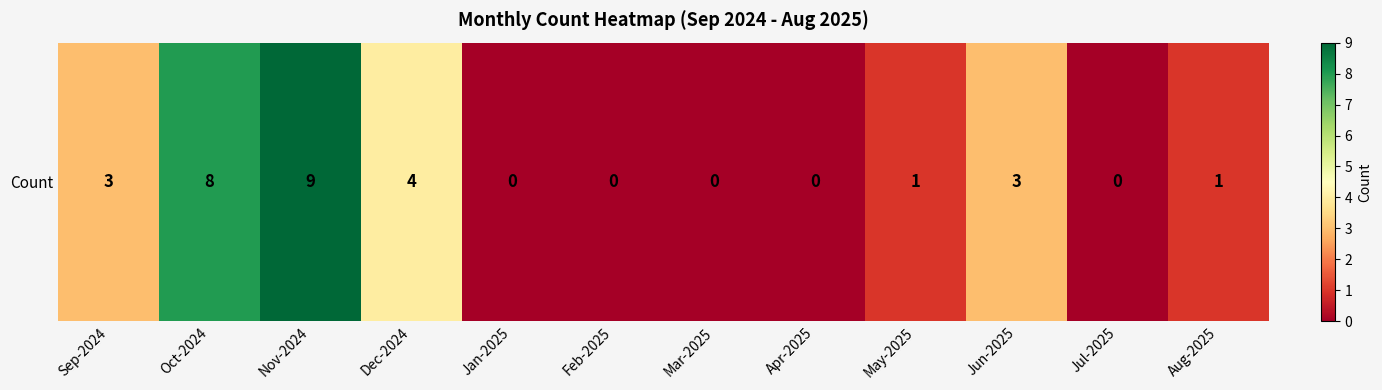

How many data points are above 1?

5